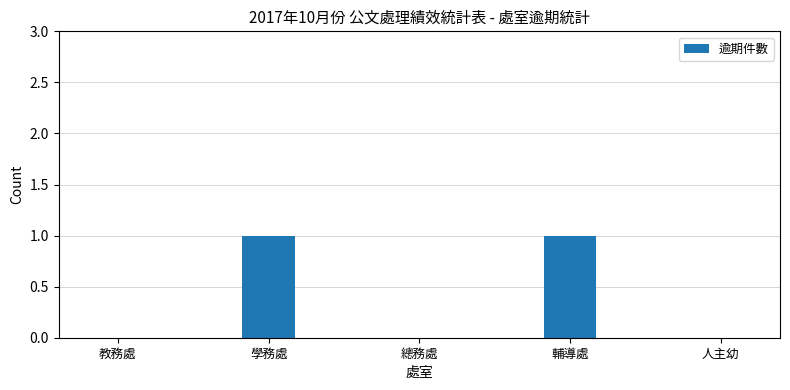

Which has a higher value, 總務處 or 學務處?

學務處